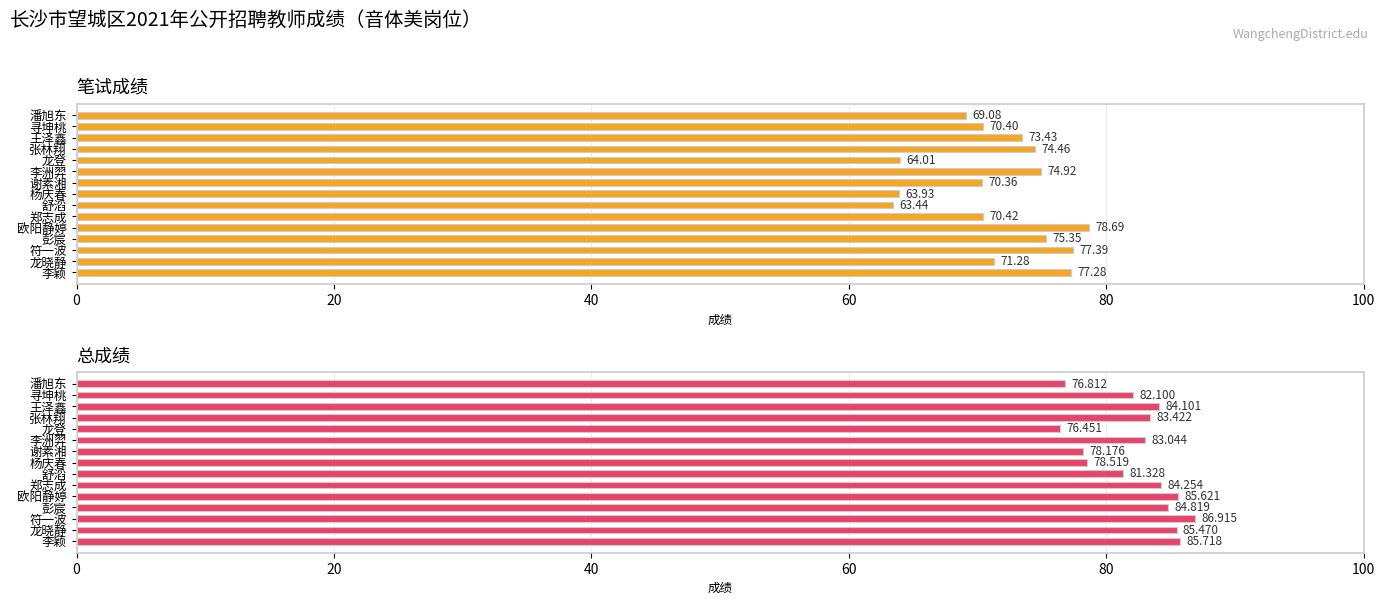

Which series has the largest total across all categories?

总成绩